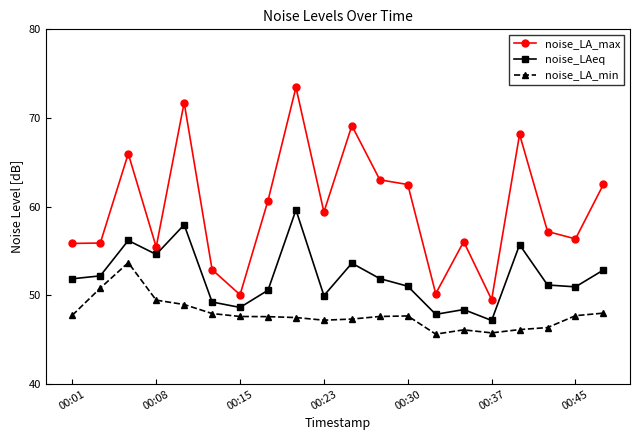

In noise_LA_min, how many points are higher than both neighbors (excluding endpoints)?

3